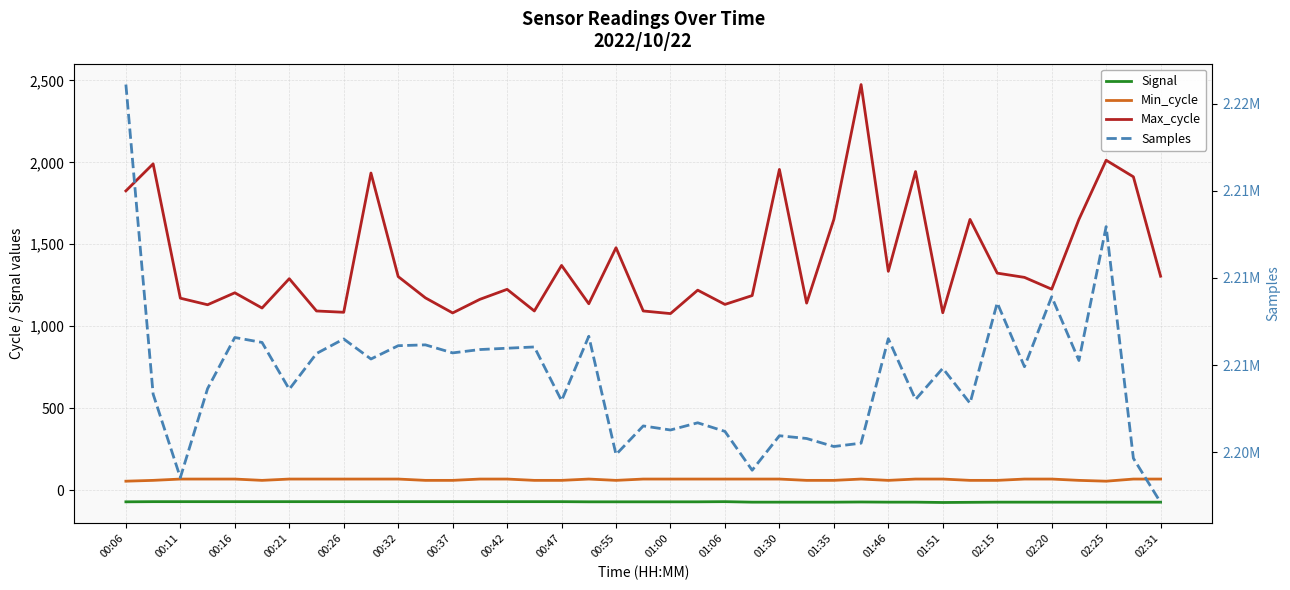

Which category has the highest value in the Samples series?

00:06